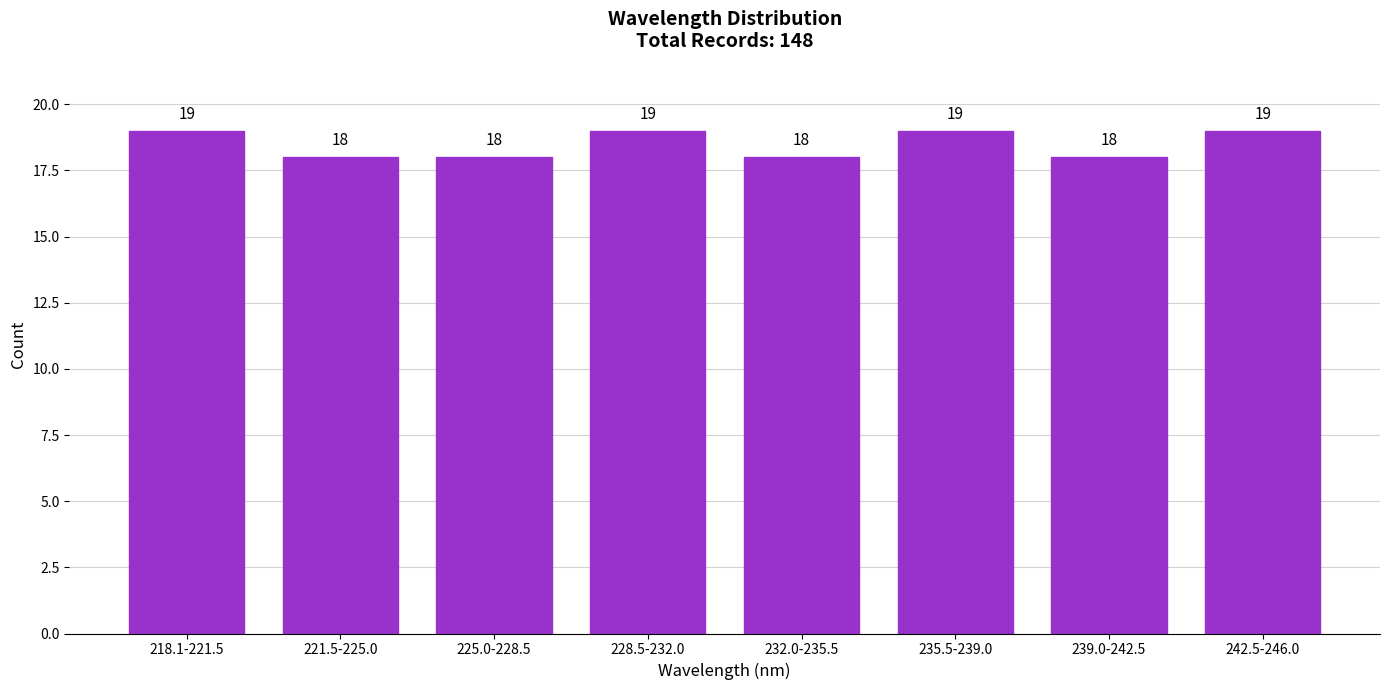

Reading left to right, what are all the values shown in this chart?

218.1-221.5=19	221.5-225.0=18	225.0-228.5=18	228.5-232.0=19	232.0-235.5=18	235.5-239.0=19	239.0-242.5=18	242.5-246.0=19